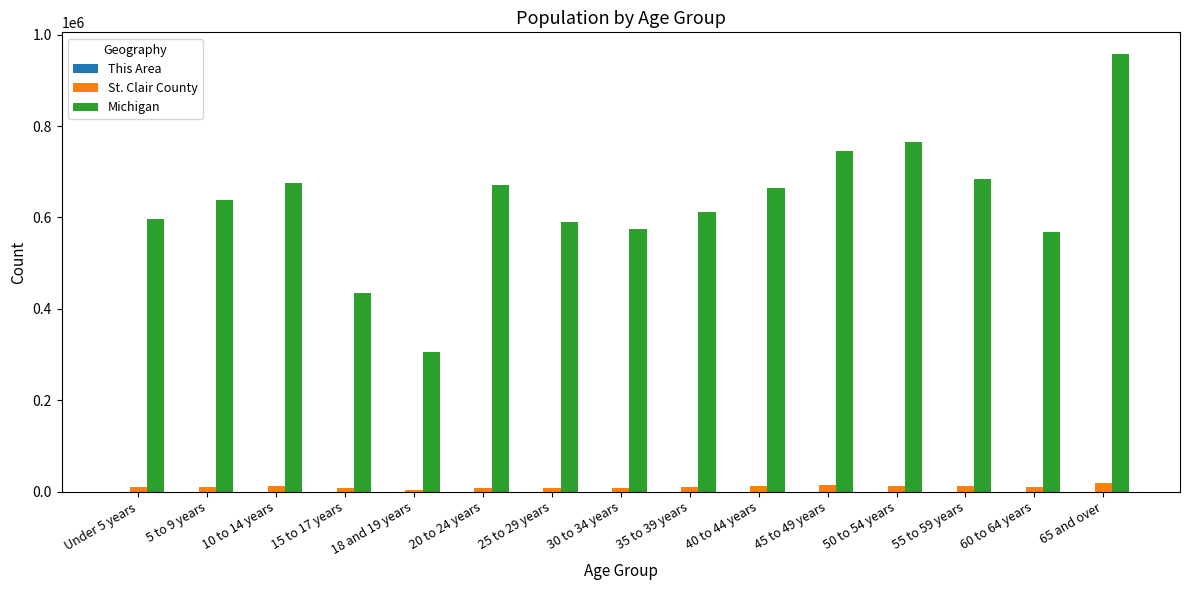

Which series changed the most between 45 to 49 years and 60 to 64 years?

Michigan